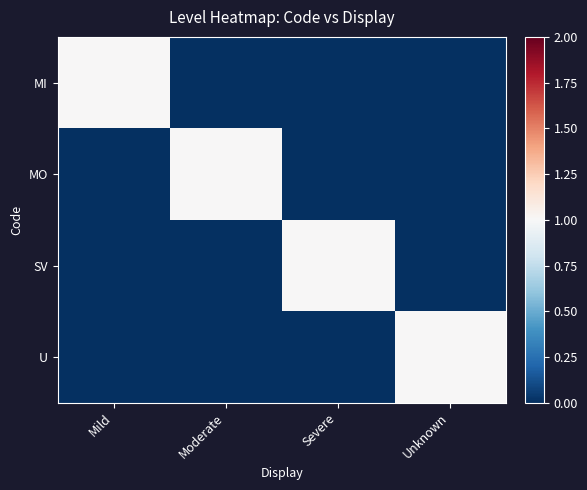

List the series in order of their peak value, highest first.

MI, MO, SV, U